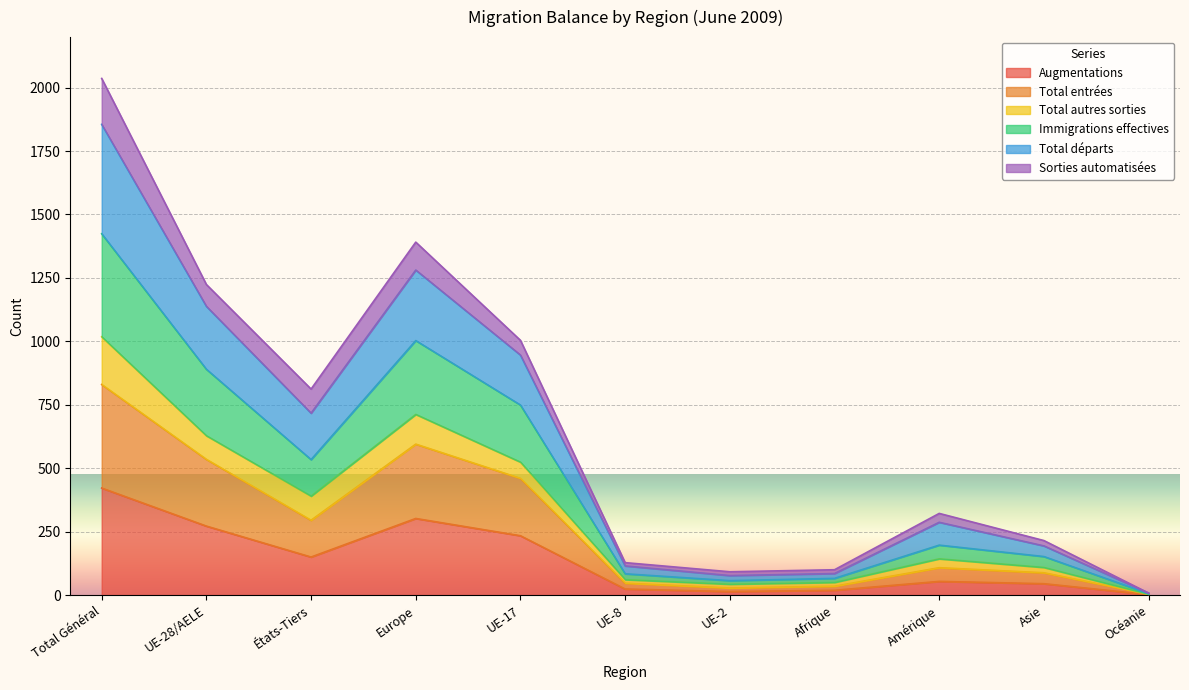

Does the chart display data point markers on the line(s)?

No